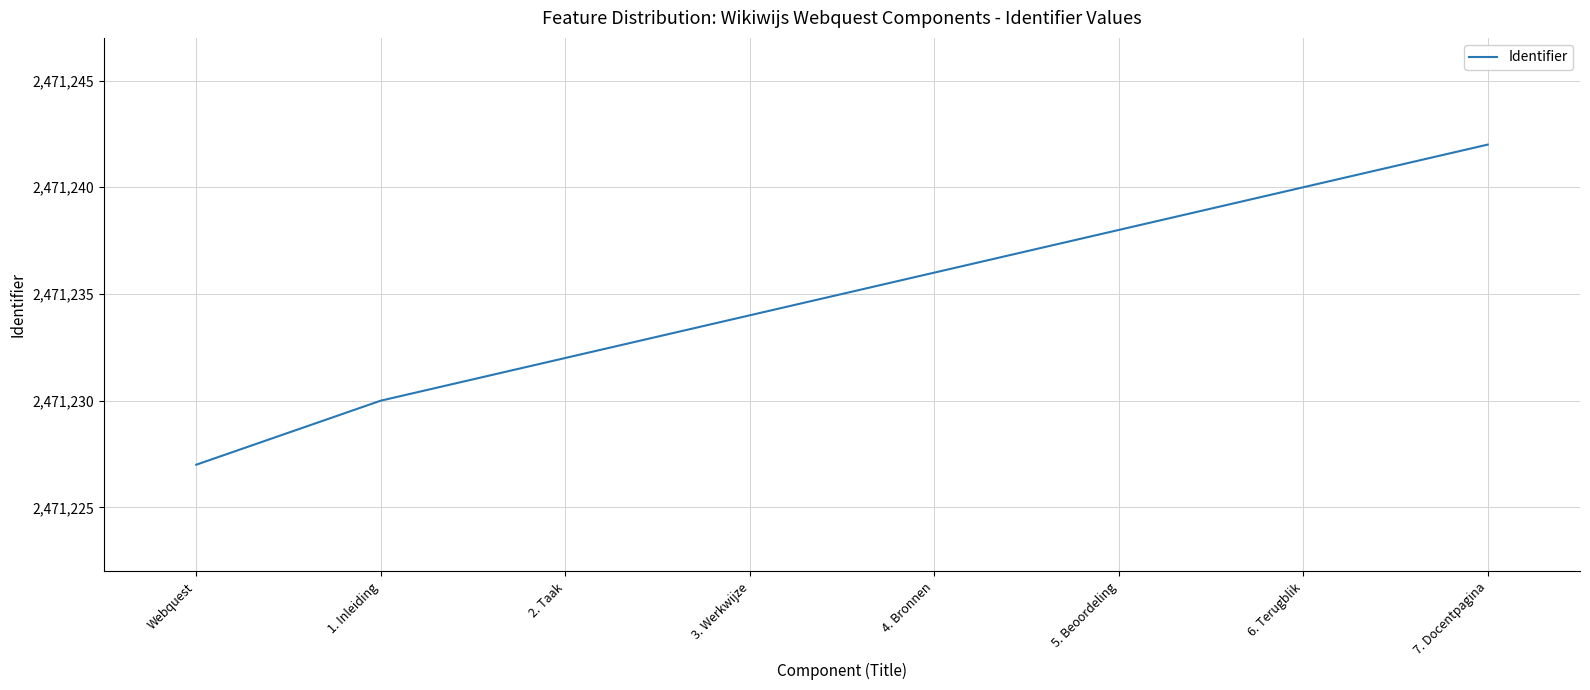

True or false: the data has more than 2 interior local peaks.

False